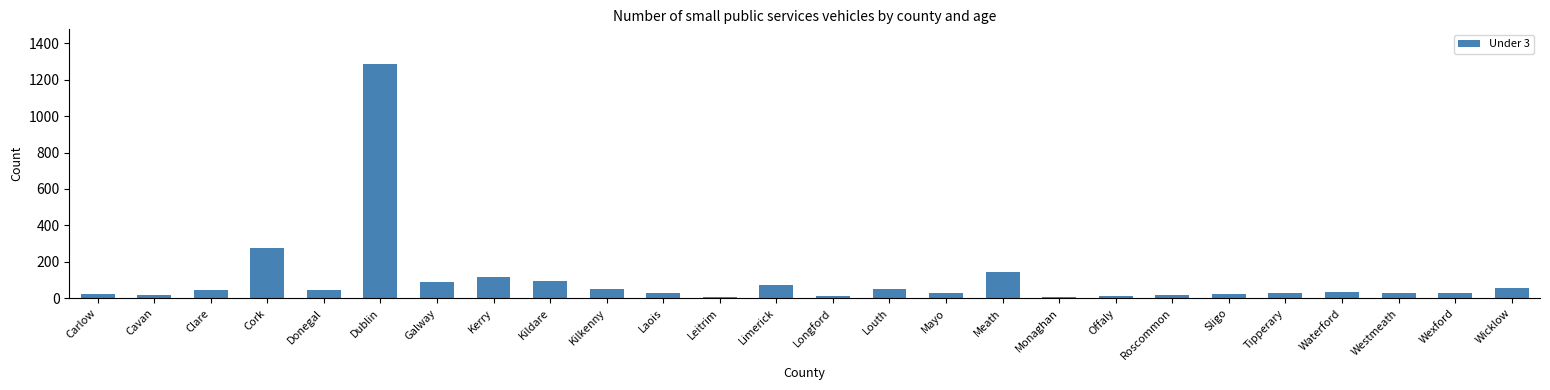

What is the difference between the maximum and second lowest values?

1277